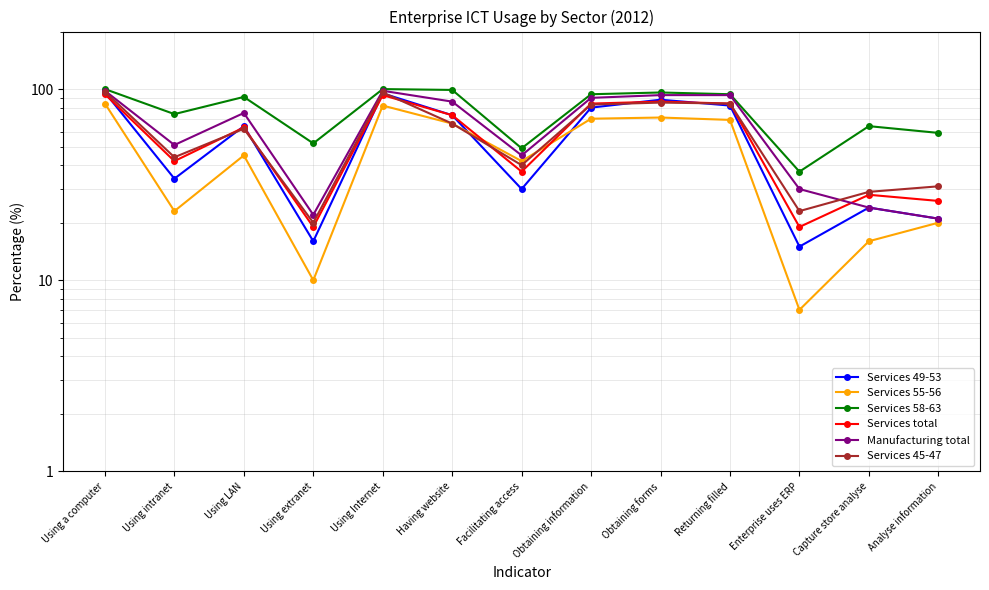

True or false: Services total has more than 0 points higher than both neighbors.

True